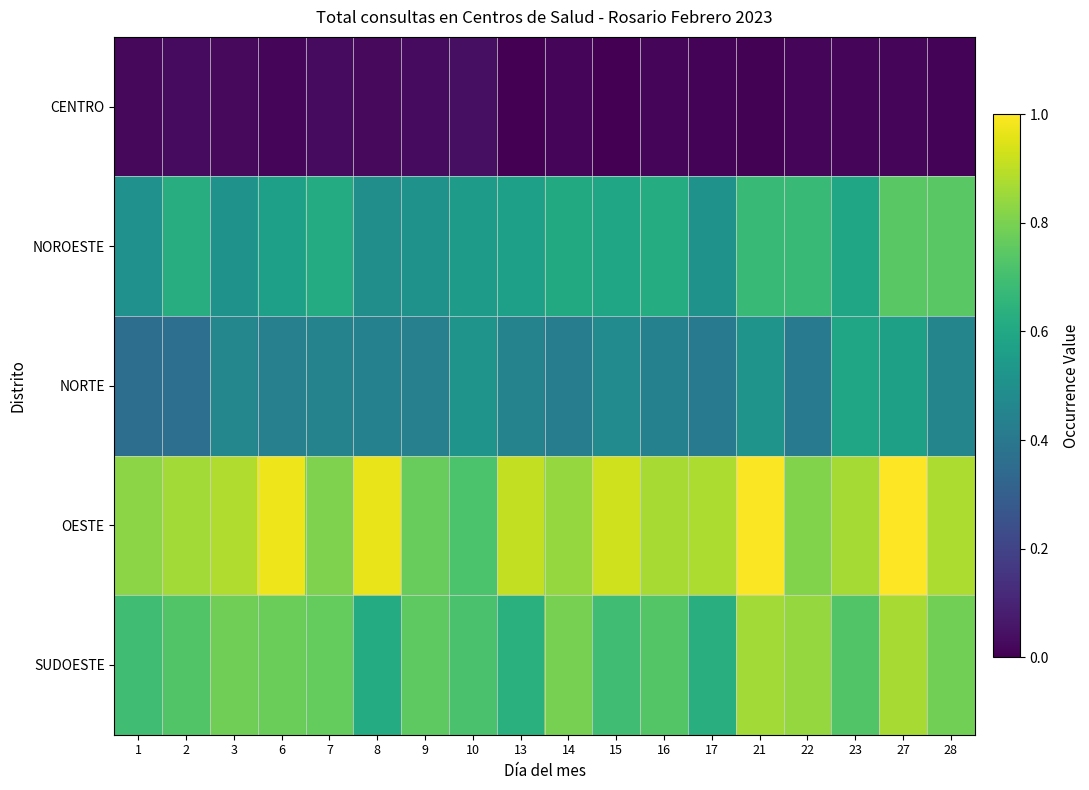

How many categories are shown in the chart?

18